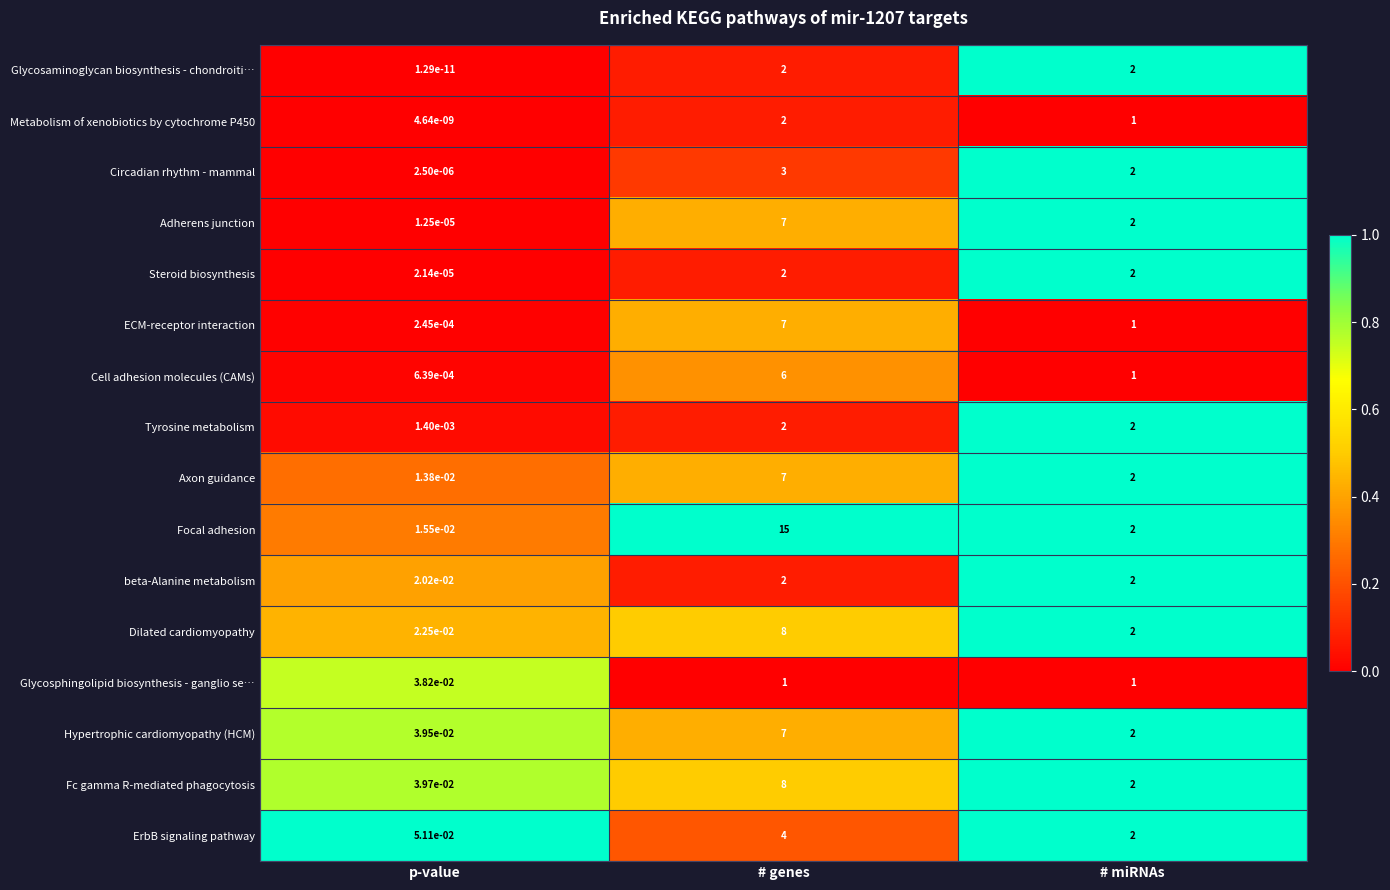

Where is Adherens junction nearest to the value 3?

# miRNAs